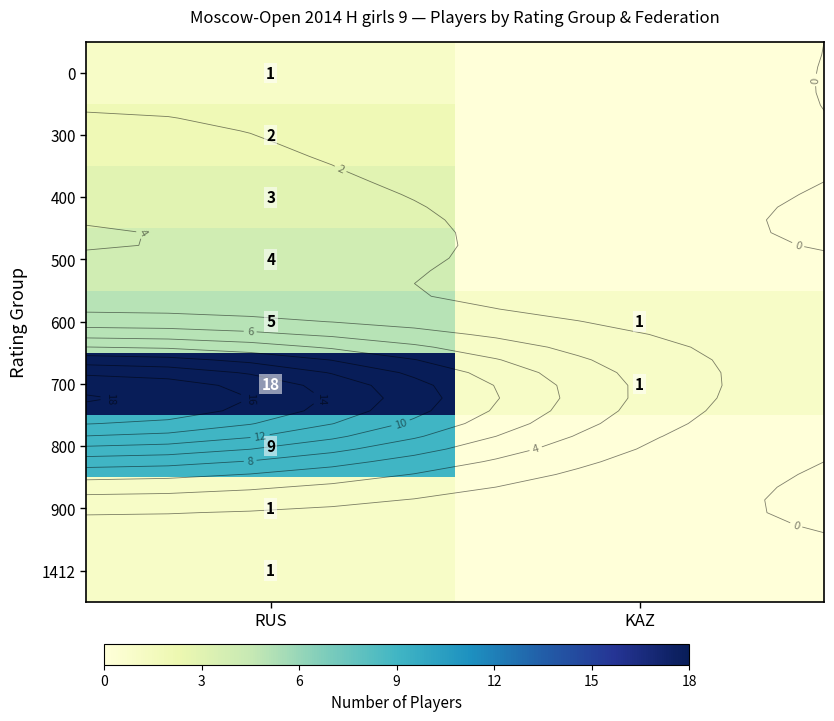

What is the sum of all 600 values?

6